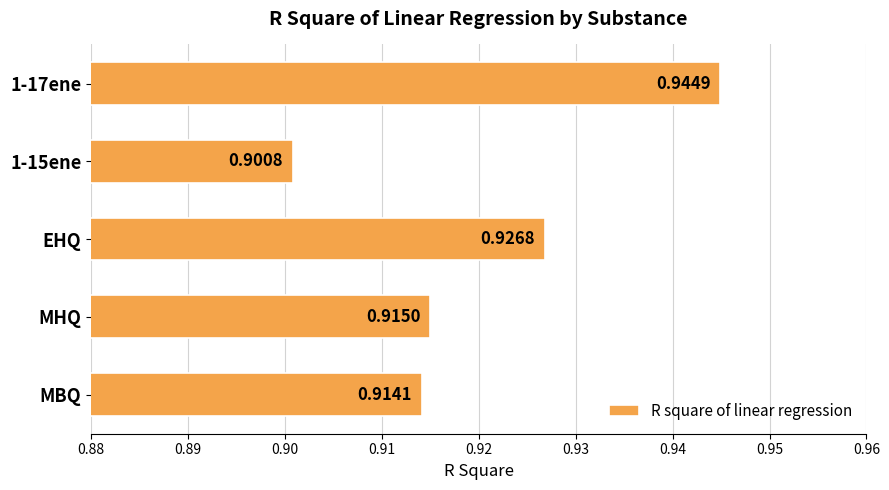

Which category has the lowest value across all series?

1-15ene